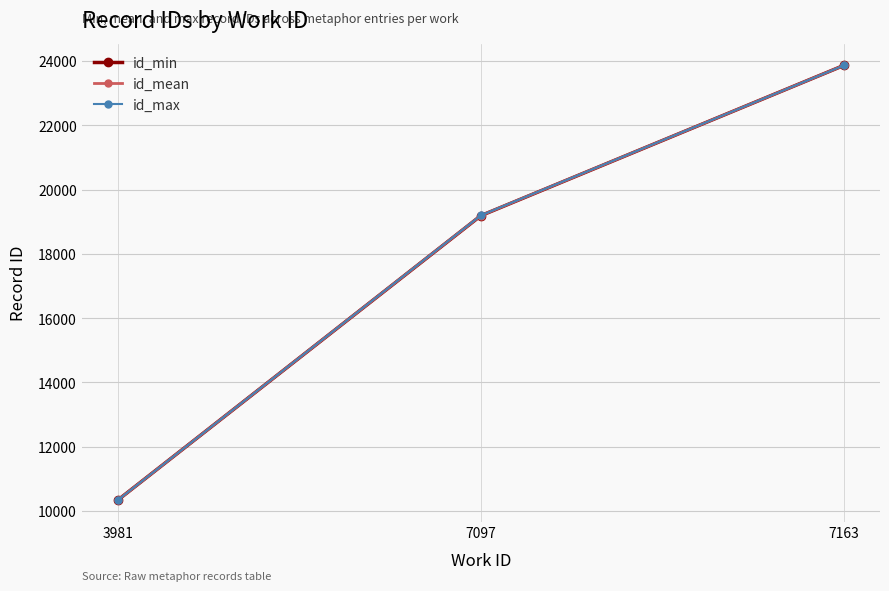

Which label corresponds to the largest value in the chart?

7163